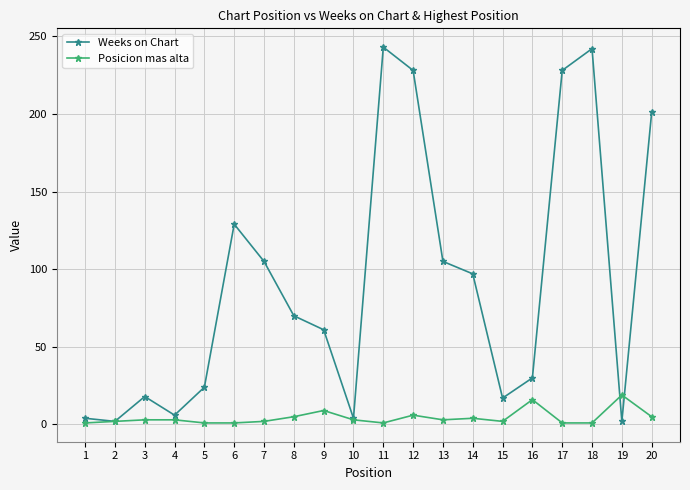

Does the chart have visible grid lines?

Yes